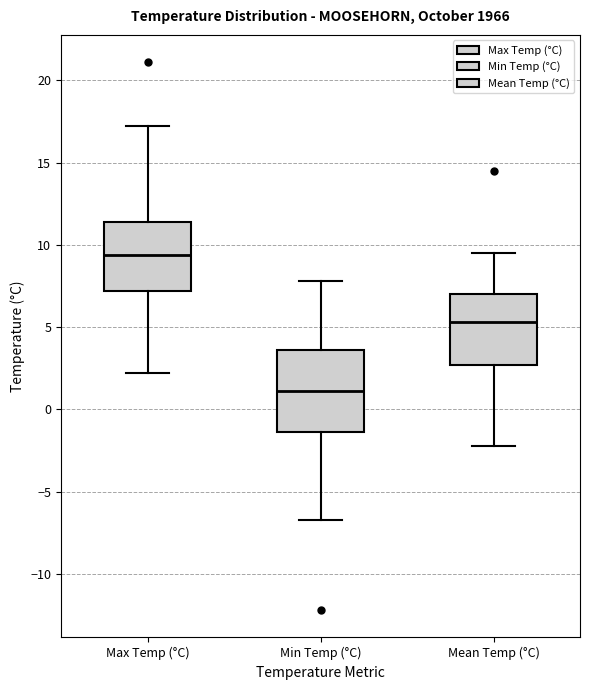

Which box is the tallest, from its lower edge to its upper edge?

Min Temp (°C)